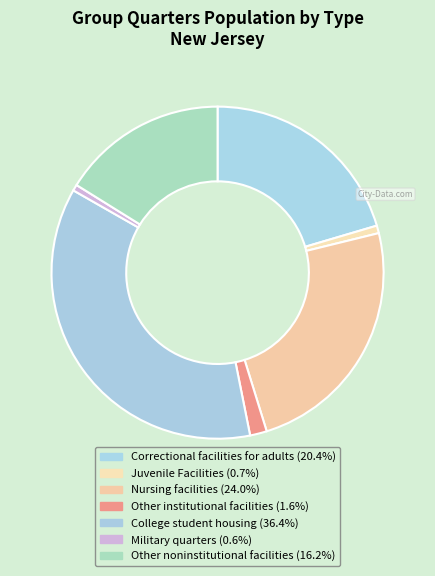

Which slice is the largest?

College student housing